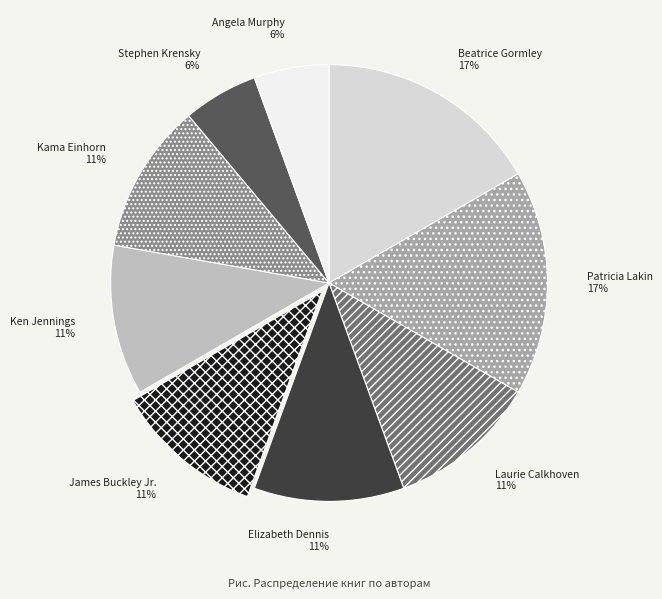

Is it true that James Buckley Jr. is 11% of the pie?

True